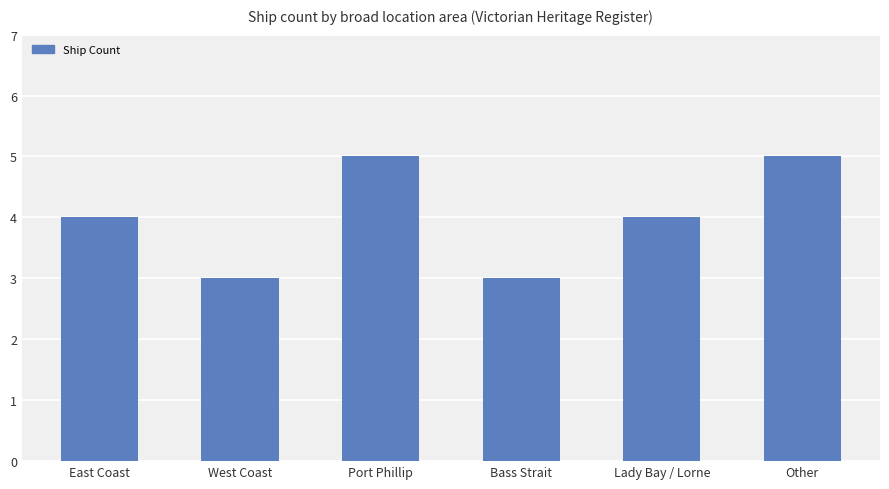

What is the difference between the second highest and minimum values?

2